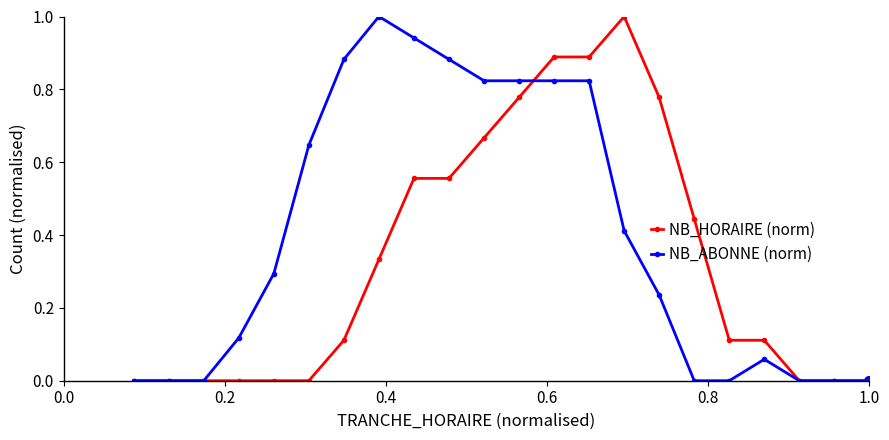

True or false: NB_HORAIRE (norm) and NB_ABONNE (norm) cross at least once.

True